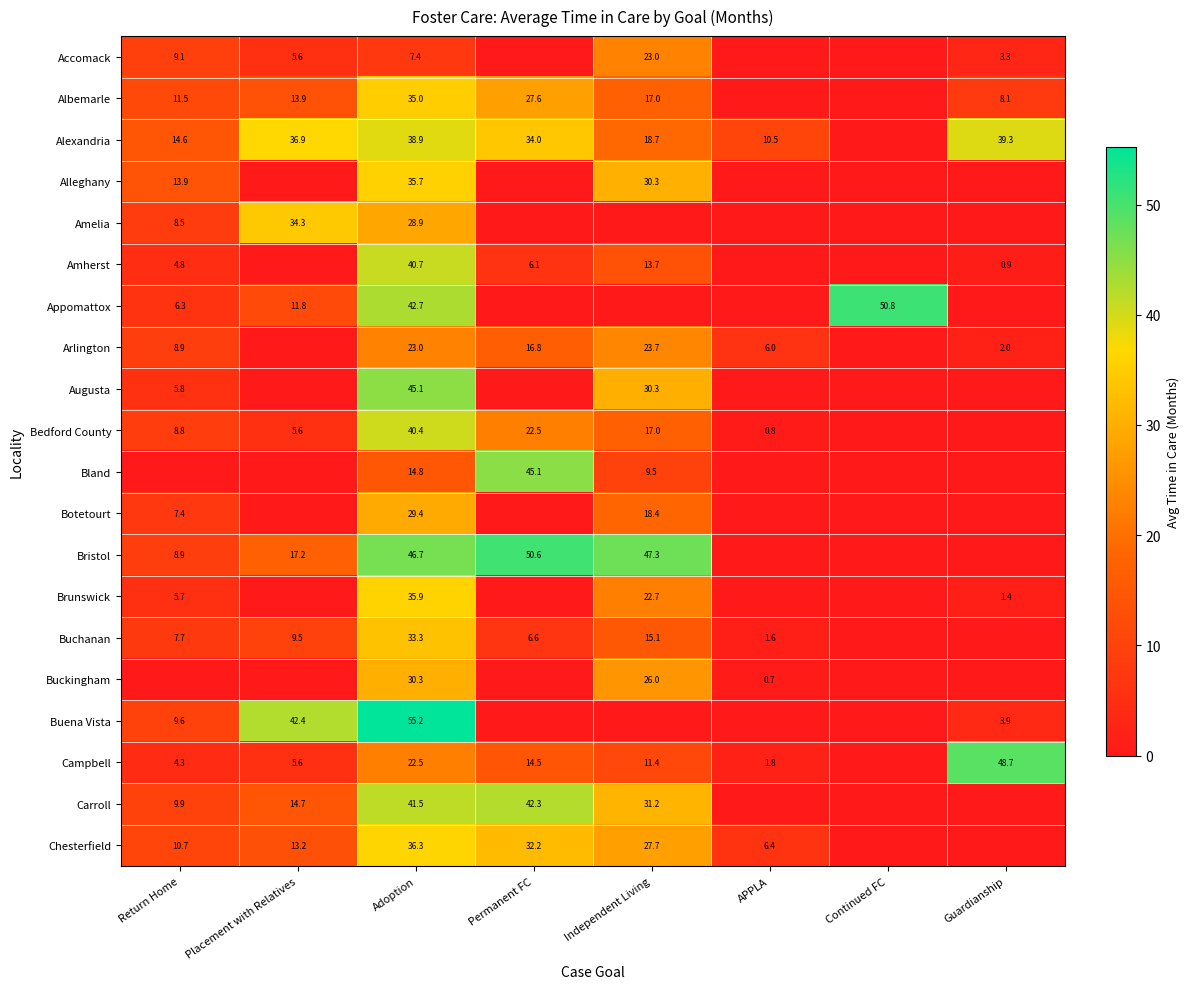

True or false: Buena Vista has a value of 3.7 at Return Home.

False